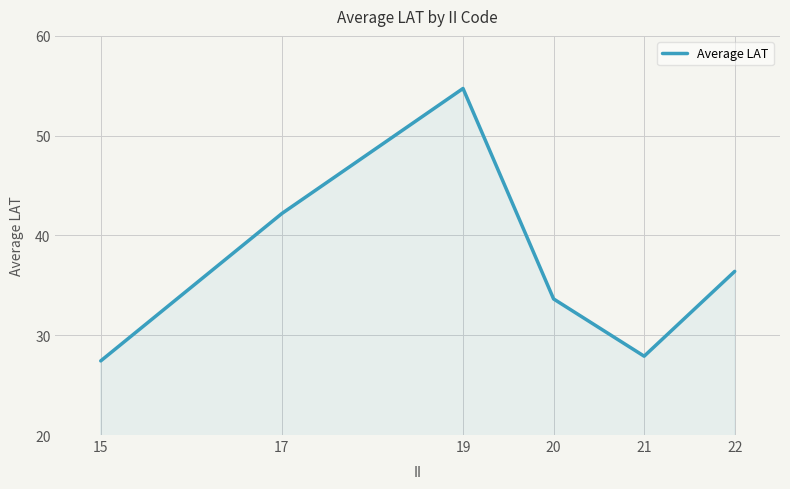

At which category does the chart reach its peak across all series?

19